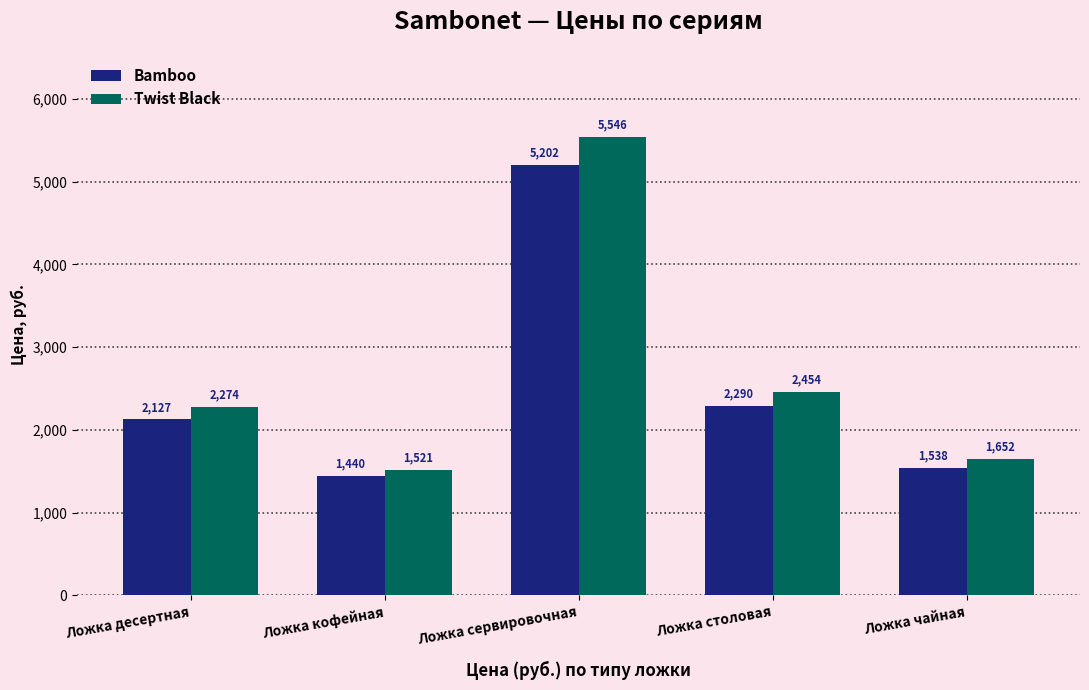

Which series changed the most between Ложка десертная and Ложка столовая?

Twist Black